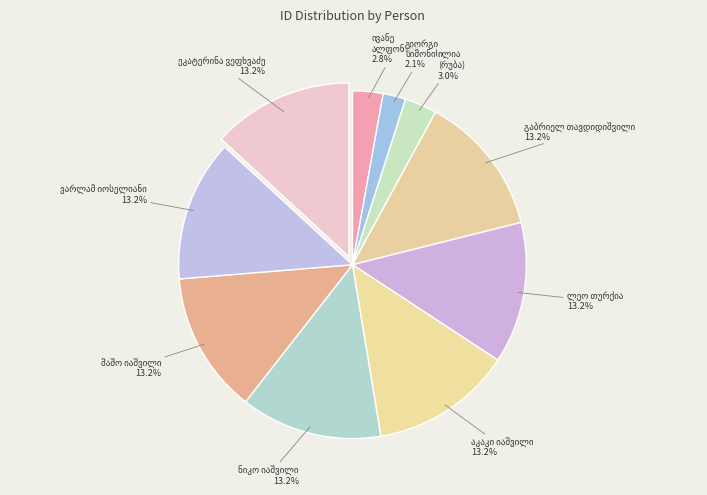

To the nearest percent, what is the difference between the largest and smallest slice percentages?

11%